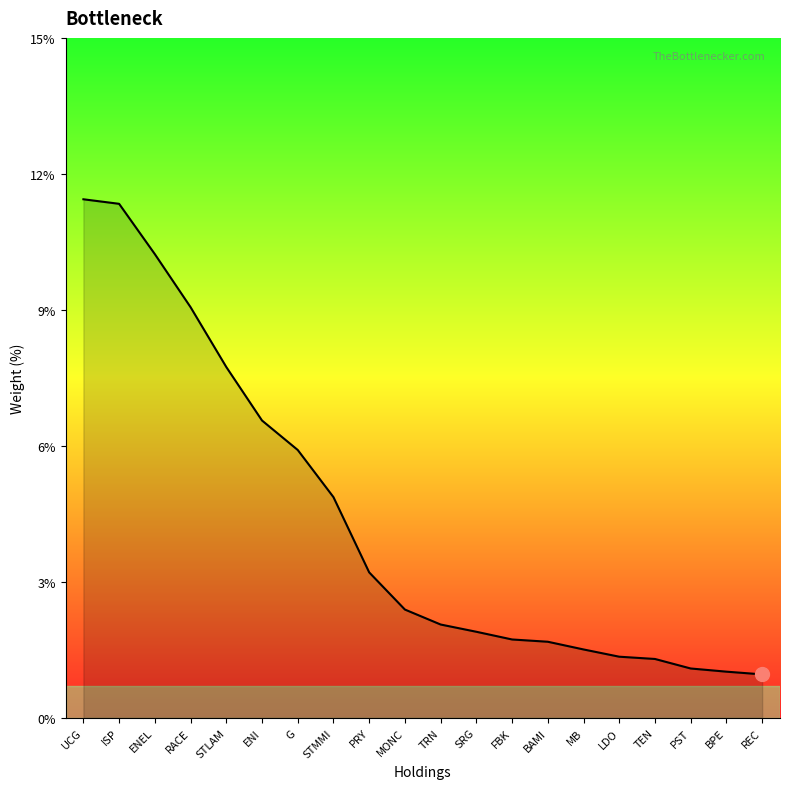

What is the difference between the values at ISP and STMMI?

6.5